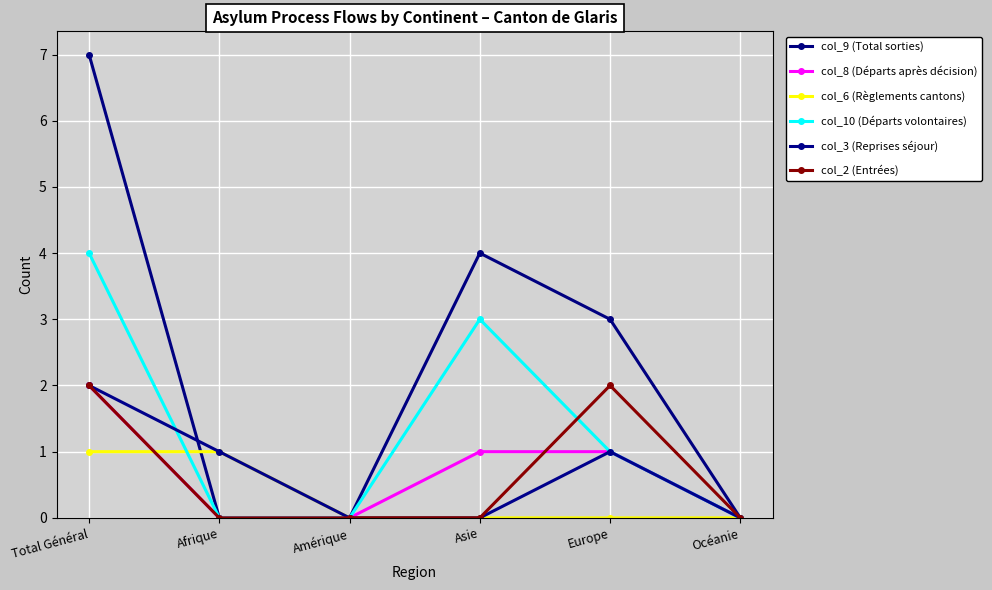

Between Amérique and Total Général, which is larger?

Total Général